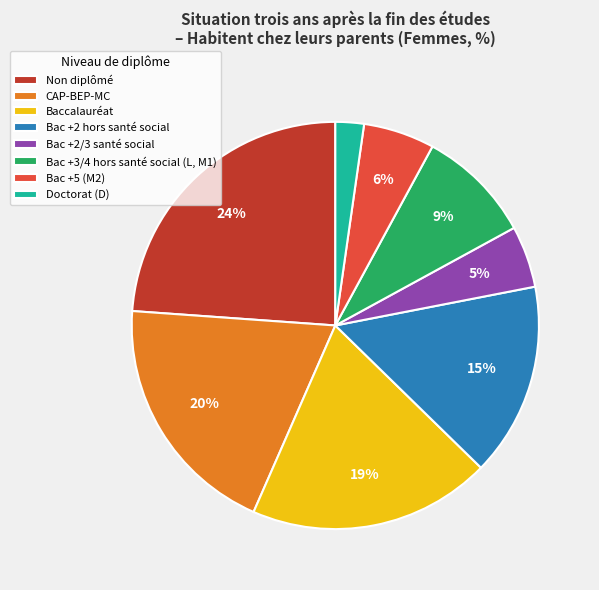

True or false: Bac +3/4 hors santé social (L, M1) accounts for 1% of the total.

False